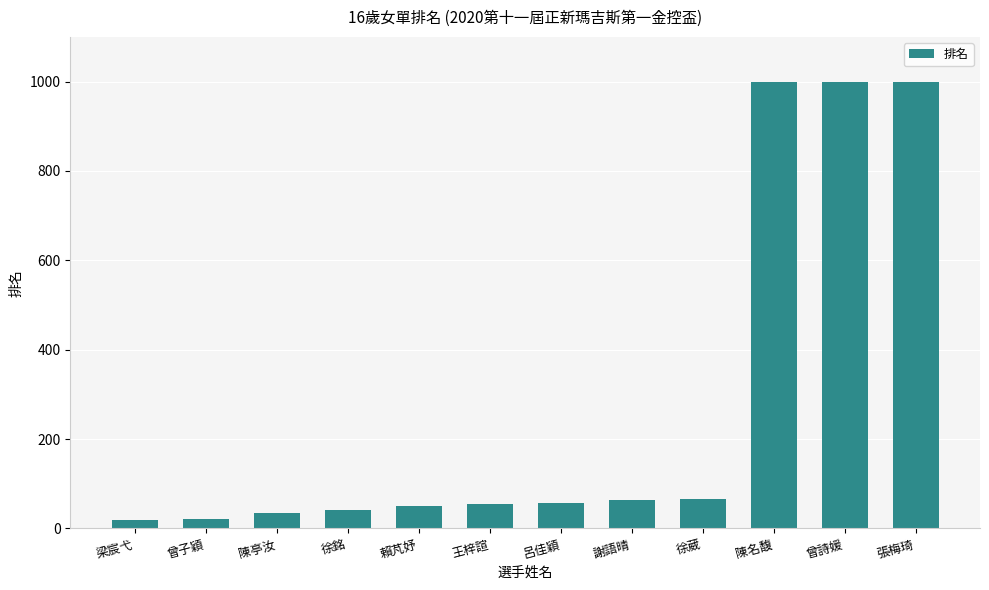

What position from the right is 陳亭汝?

10